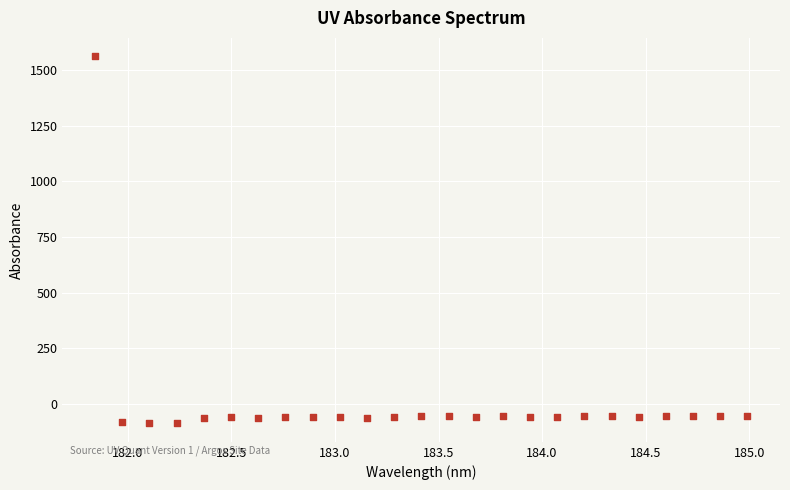

What is the range of Y values (max minus min)?

1652.2